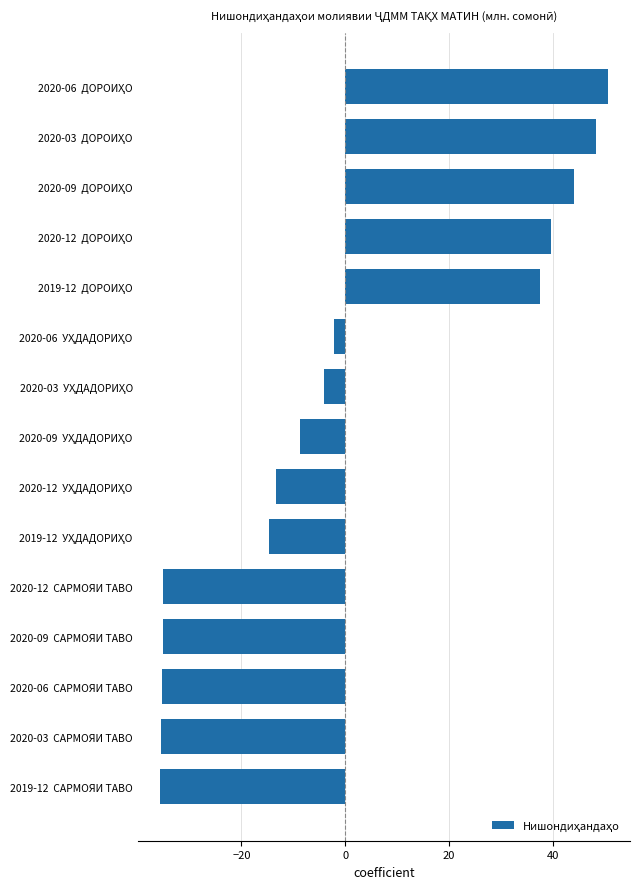

What is the minimum value shown in the chart?

-35.7